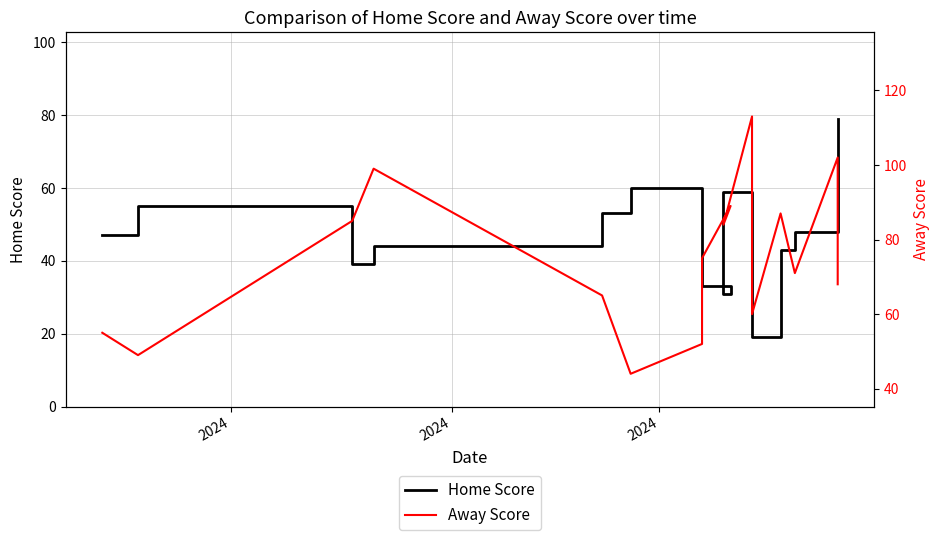

Rank the series by their average value, from lowest to highest.

Home Score, Away Score